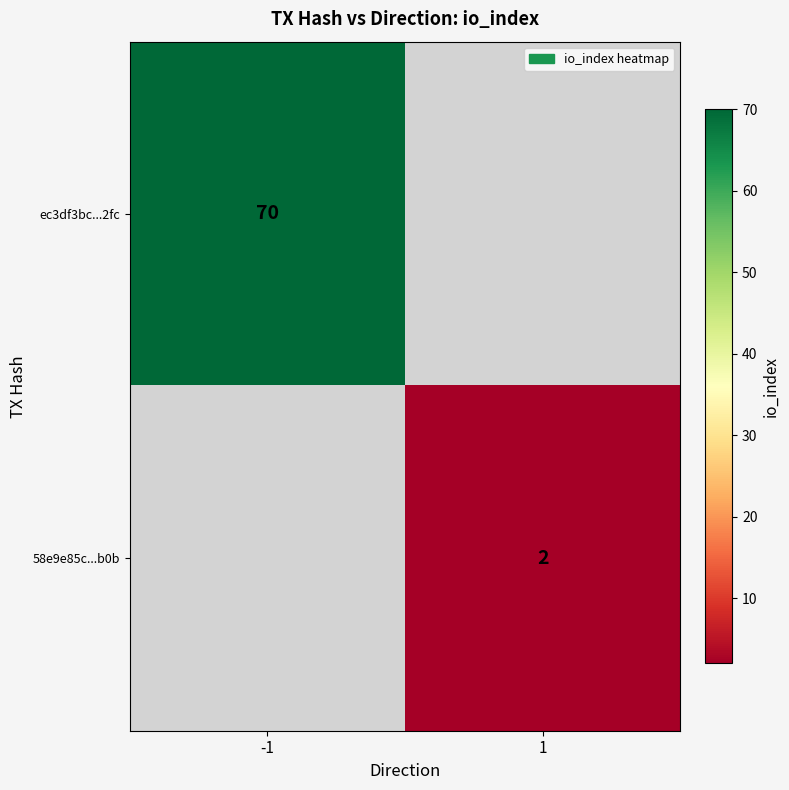

True or false: ec3df3bc...2fc has a value of 117 at -1.

False